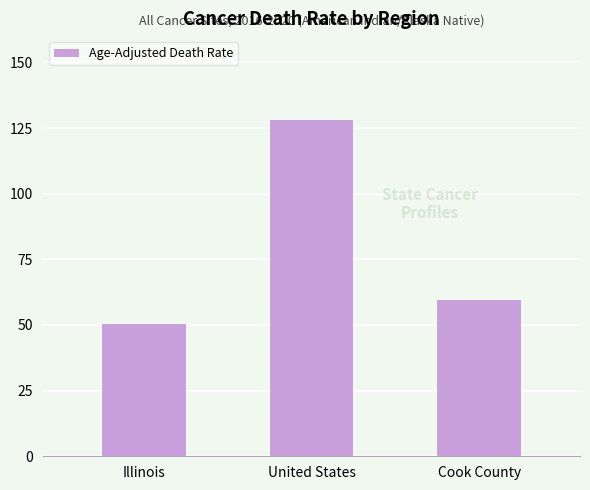

What is the label of the 1st bar from the left?

Illinois